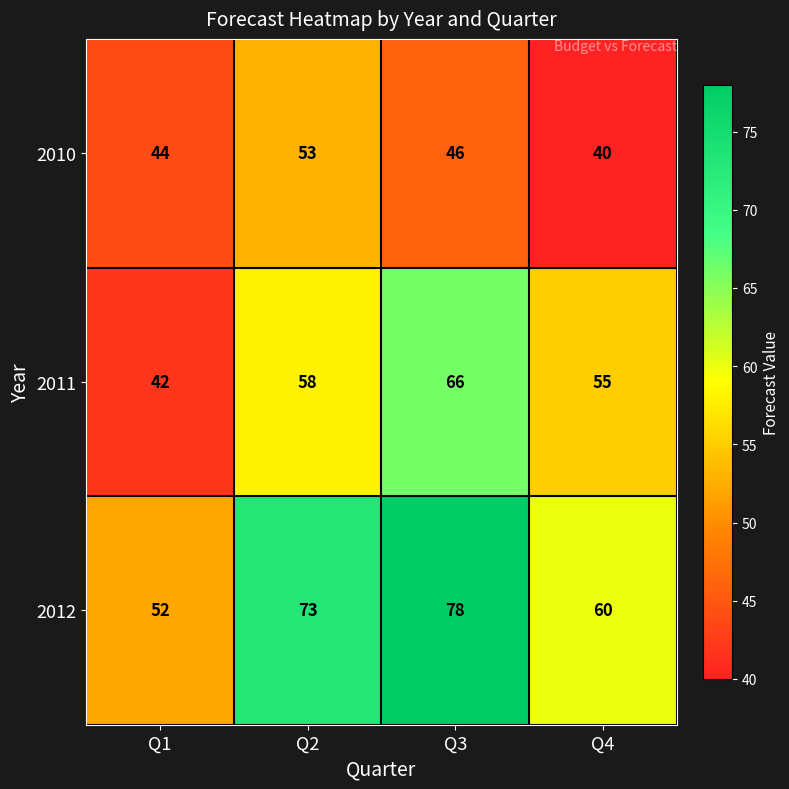

Read the 2010 value at Q2.

53